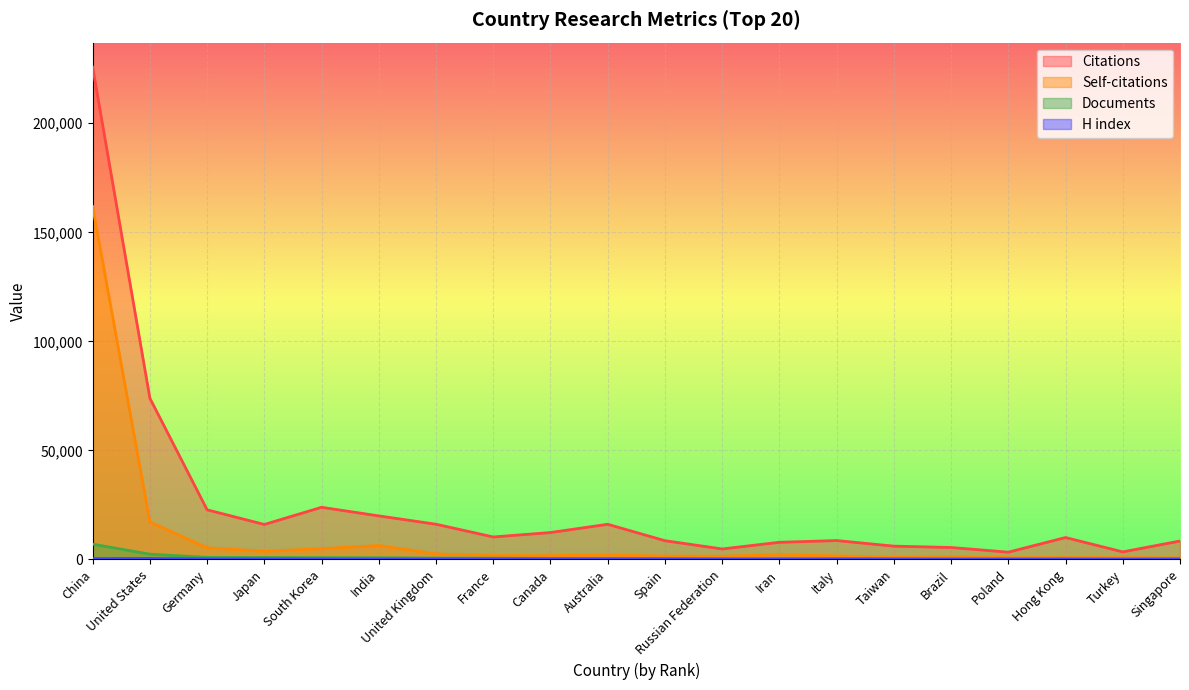

Which series has the widest spread of values?

Citations